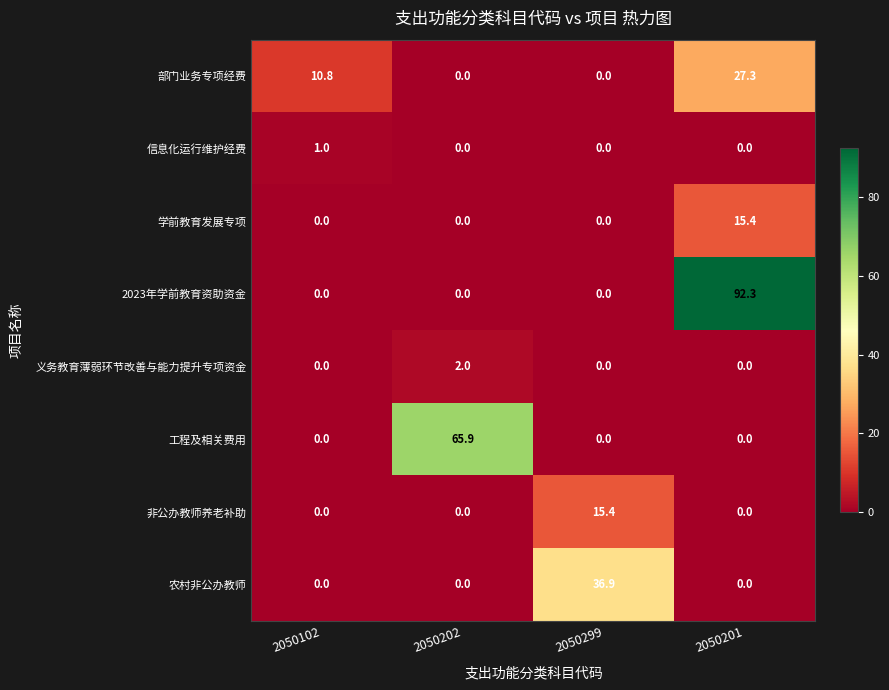

The 信息化运行维护经费 series shows 0.7 at 2050299. True or false?

False